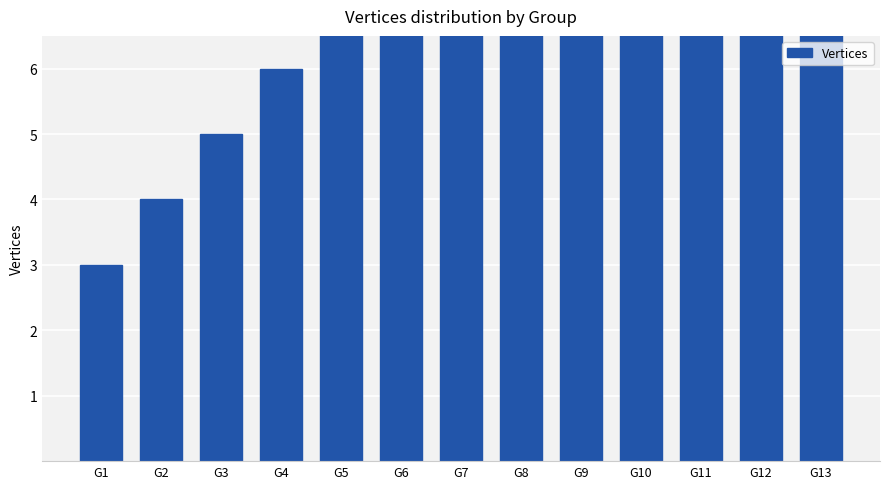

How many data points are less than 9?

6